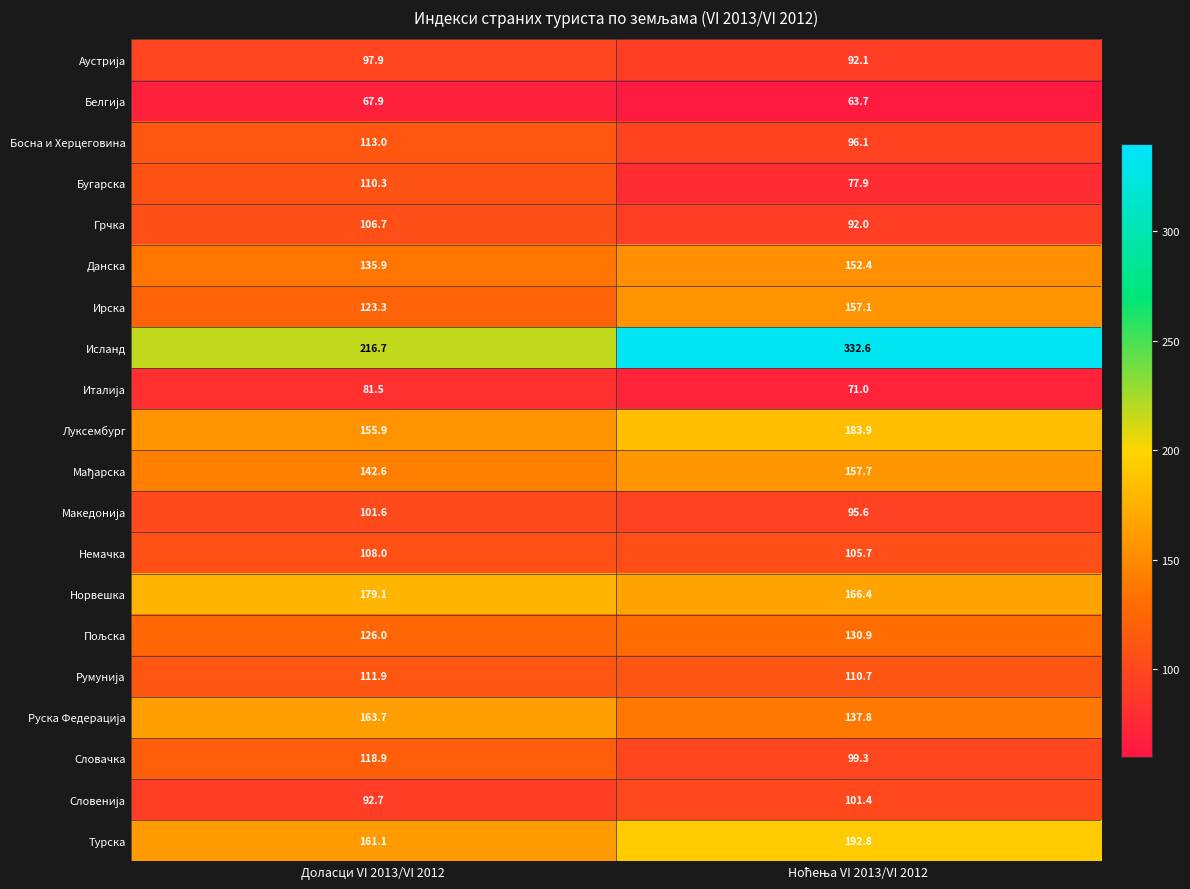

What is the total value across all series at Доласци VI 2013/VI 2012?

2514.7